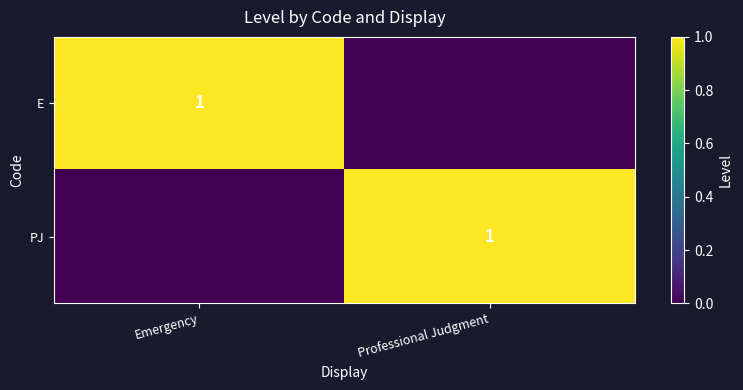

What is the greatest value displayed?

1